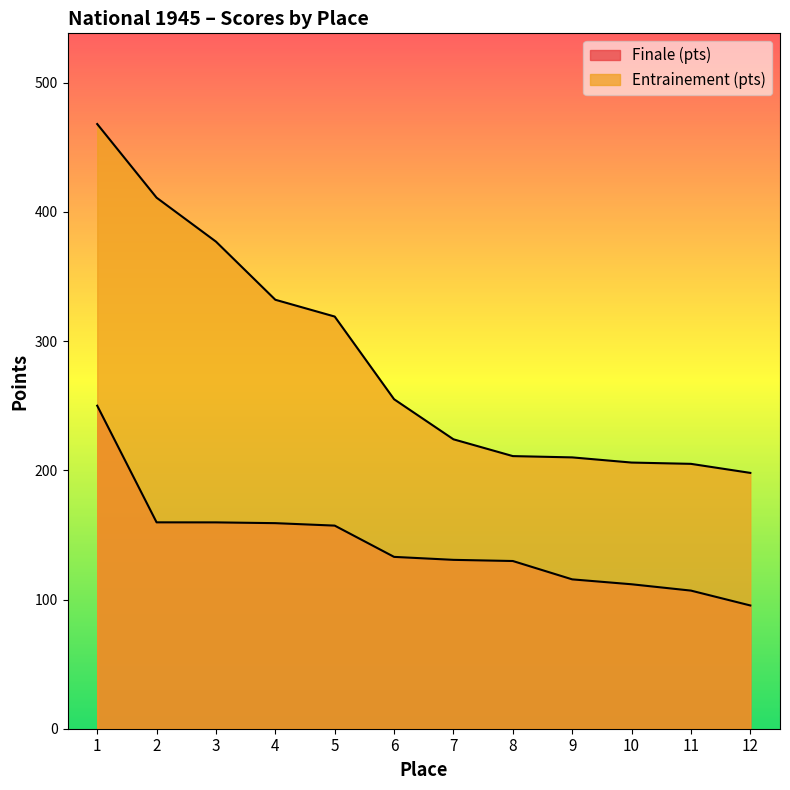

The Entrainement (pts) series shows 255.0 at 6. True or false?

True